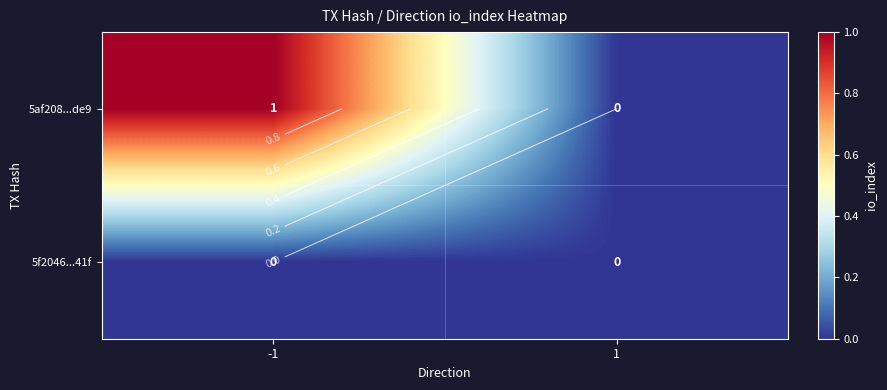

How many distinct data groups are displayed?

2